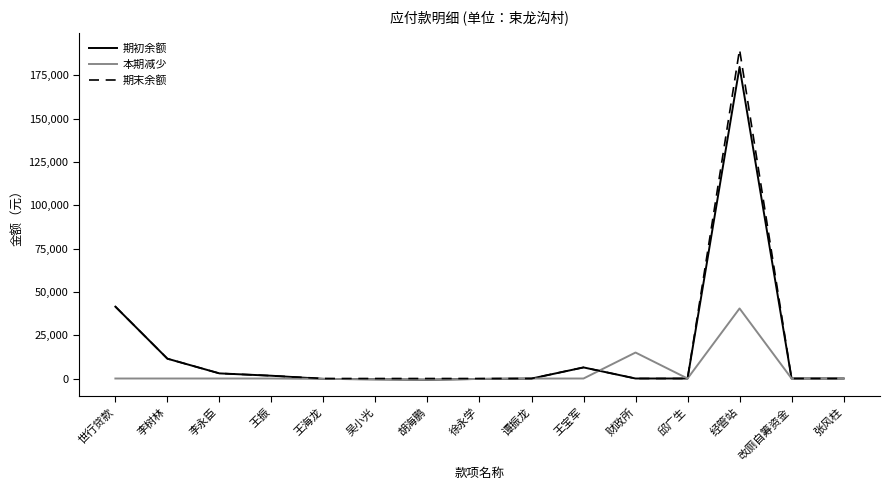

What is the difference between the maximum and second lowest values in the 本期减少 series?

40906.0